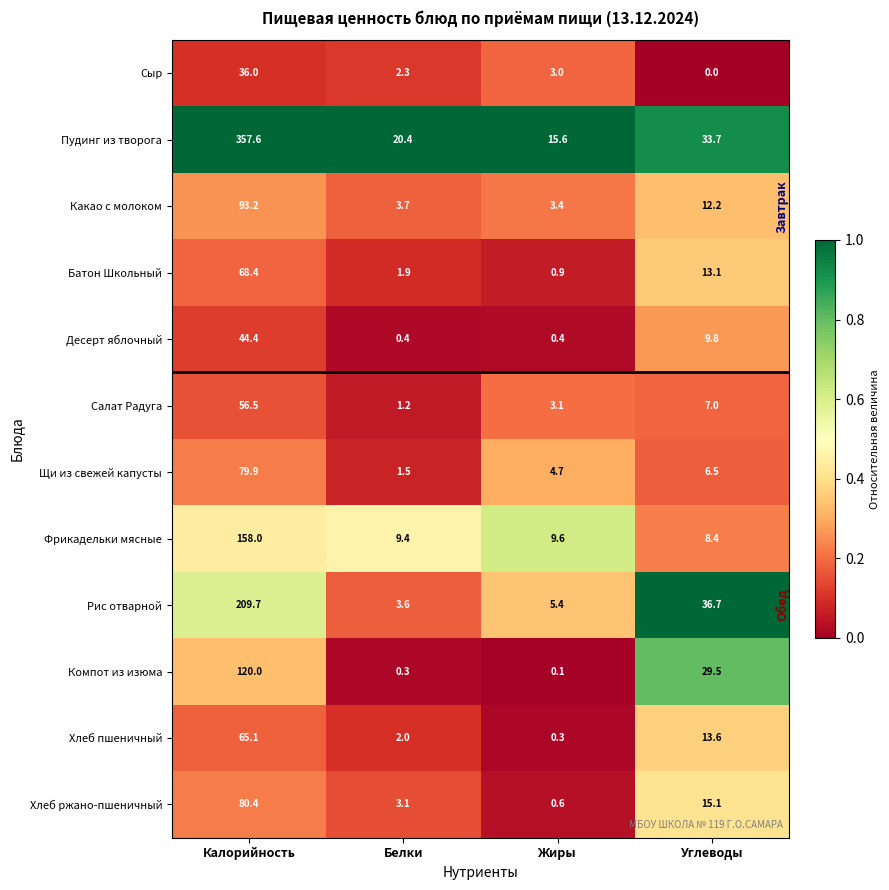

Which series changed the most between Калорийность and Углеводы?

Пудинг из творога